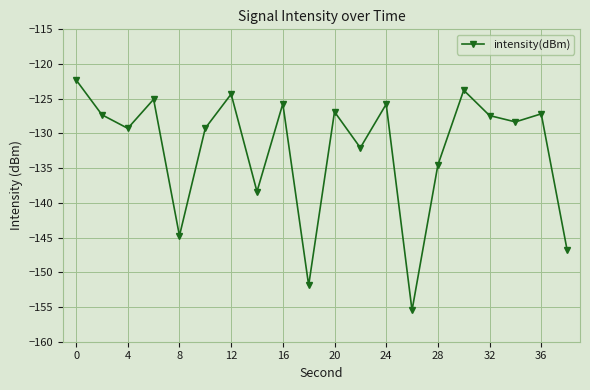

True or false: the data has more than 0 interior local peaks.

True